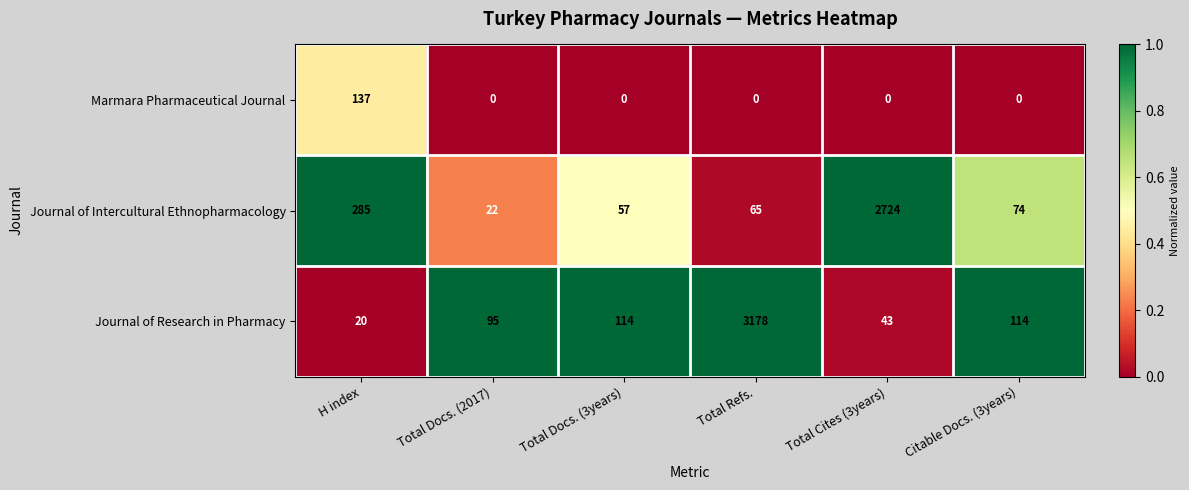

What is the difference between the Journal of Intercultural Ethnopharmacology values at Total Refs. and H index?

220